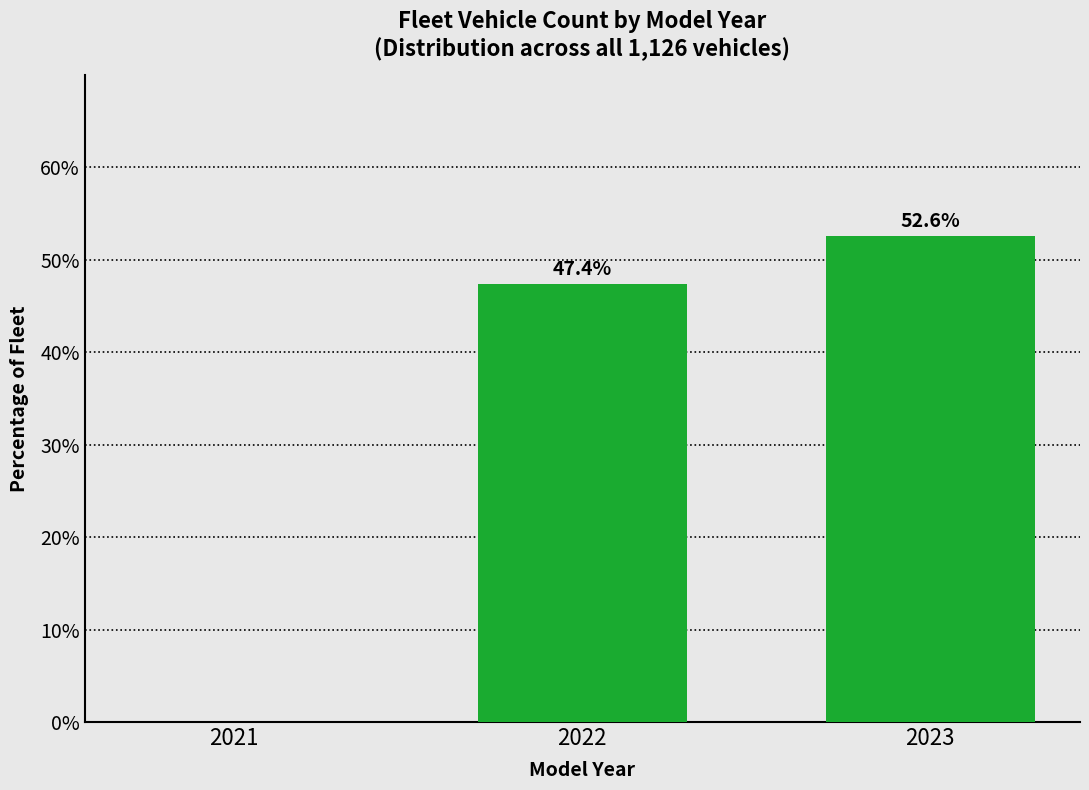

Reading left to right, list all the values displayed in this chart.

2021=0.0	2022=47.4	2023=52.6